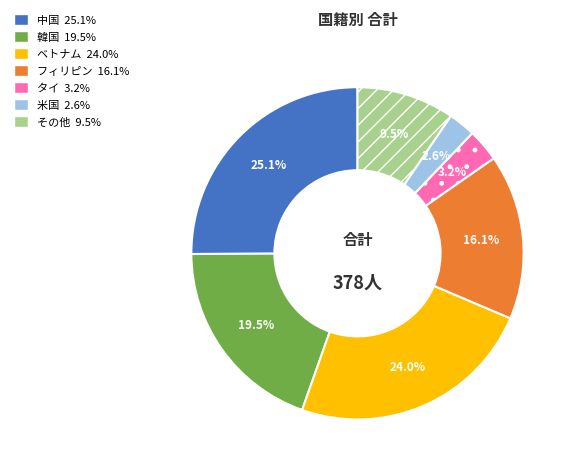

Does any single category account for the majority?

No